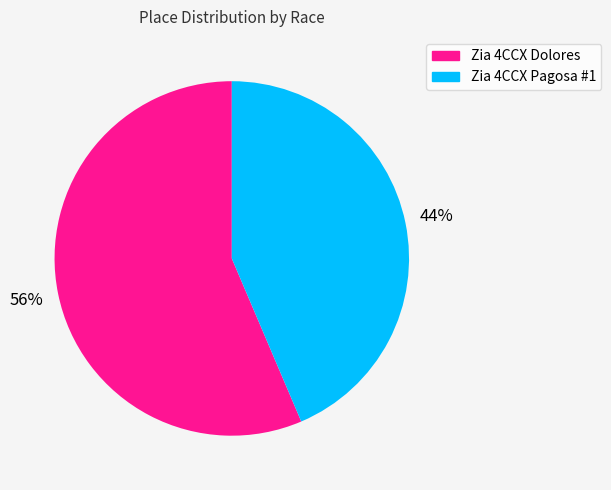

What is the ratio of the value at Zia 4CCX Dolores to the value at Zia 4CCX Pagosa #1?

1.3